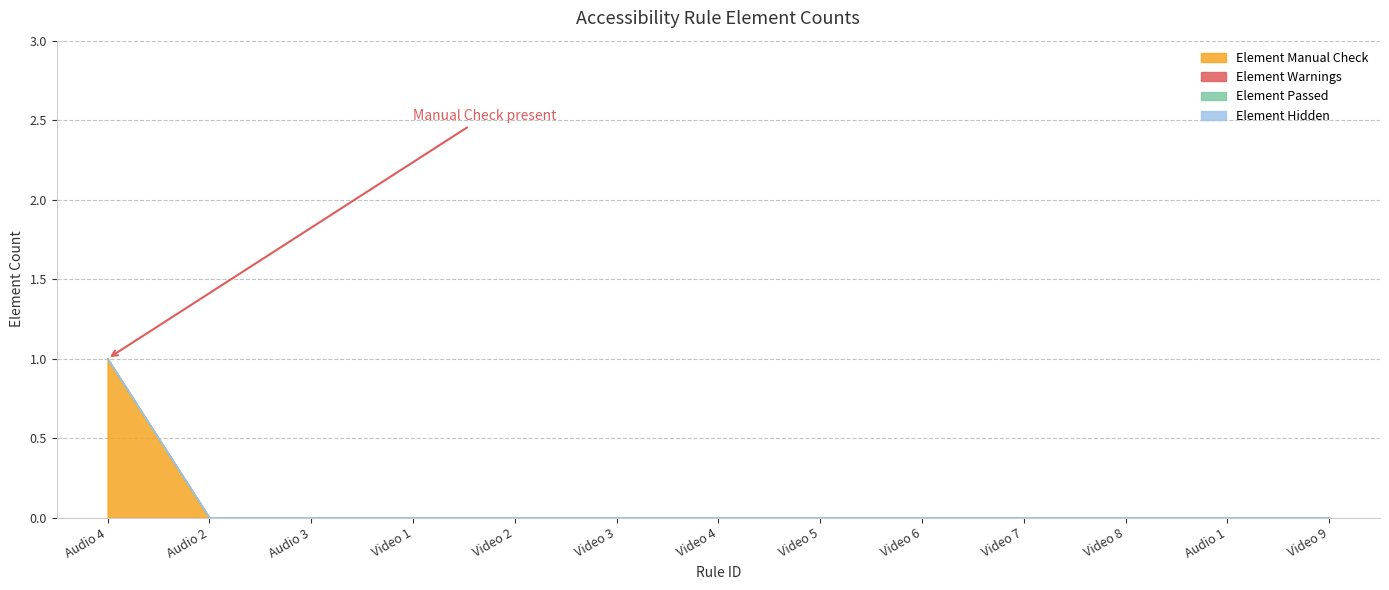

What position from the right is Video 8?

3